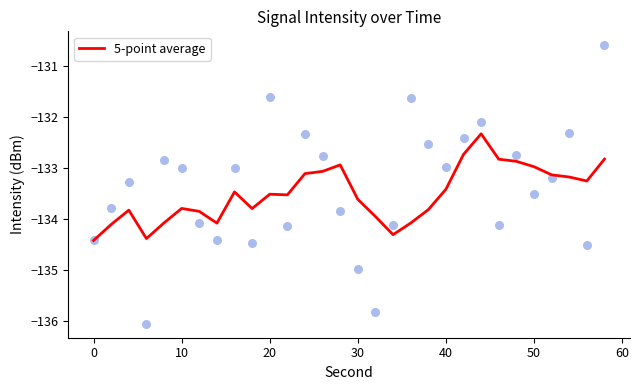

Is it true that 5-point average equals -133.6 at 30?

True